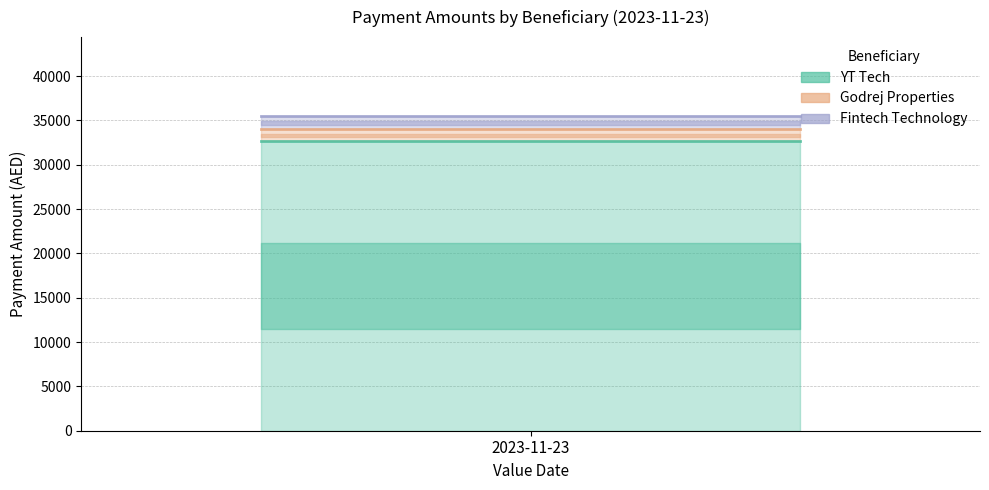

True or false: YT Tech has a value of 32632.8 at 2023-11-23.

True